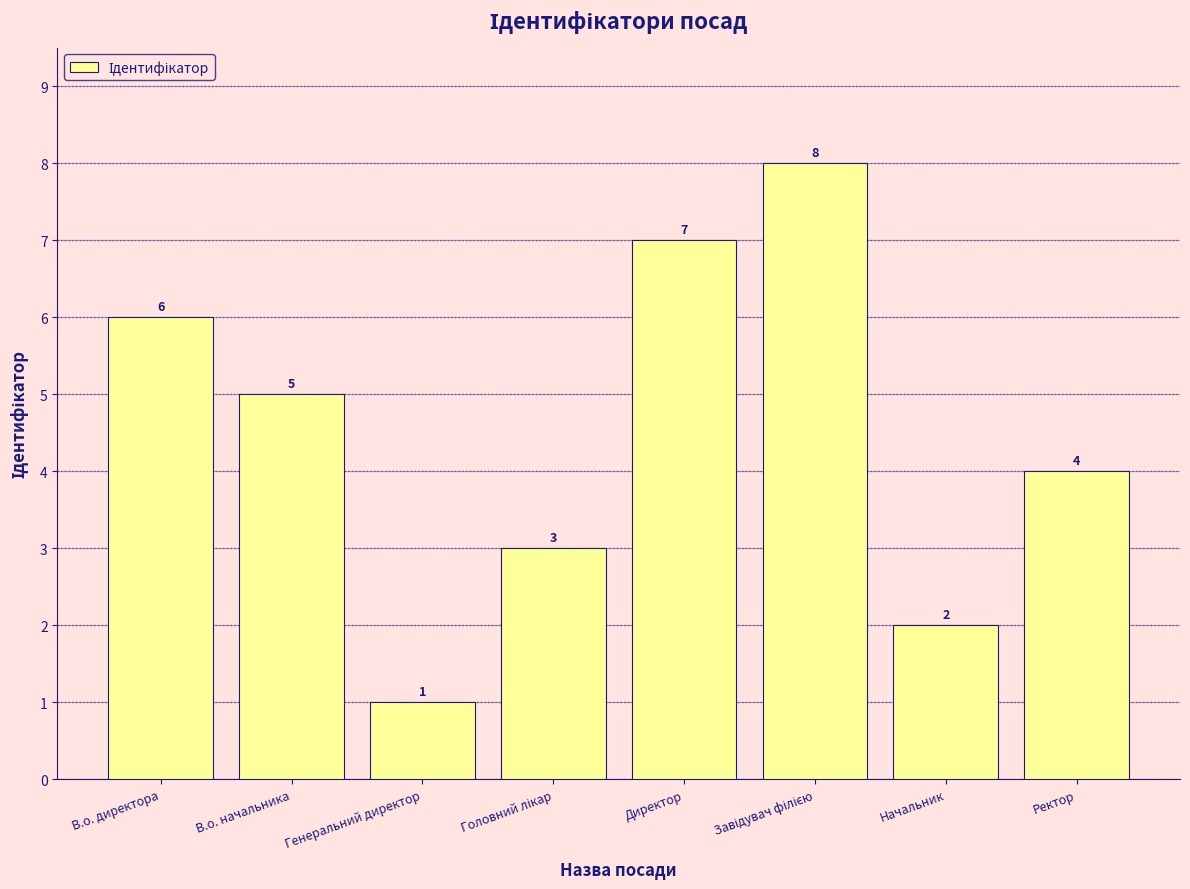

Are the bars grouped side by side (vs. stacked)?

No